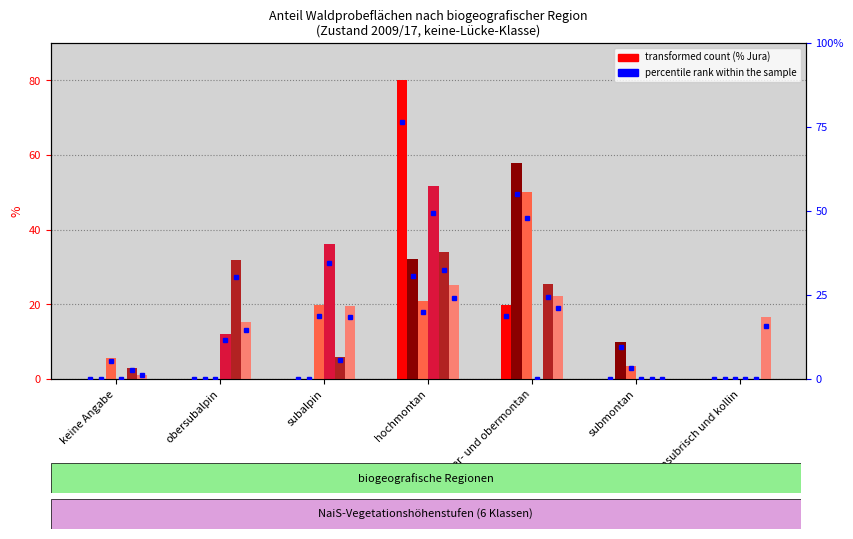

What is the maximum value shown in the chart?

80.2